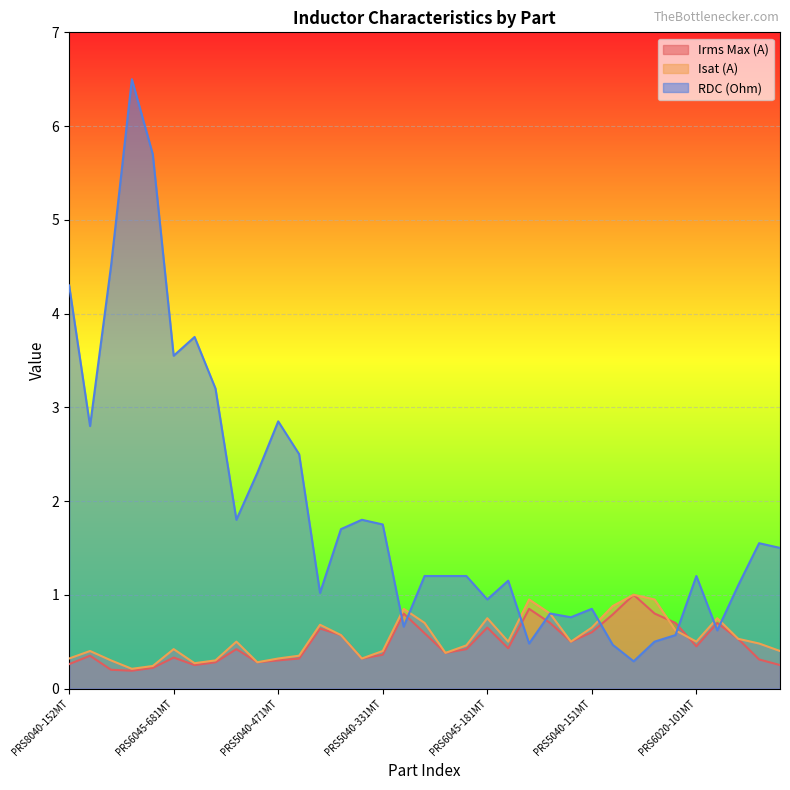

What is the difference between the Isat (A) values at PRS6045-101MT and PRS8040-152MT?

0.6